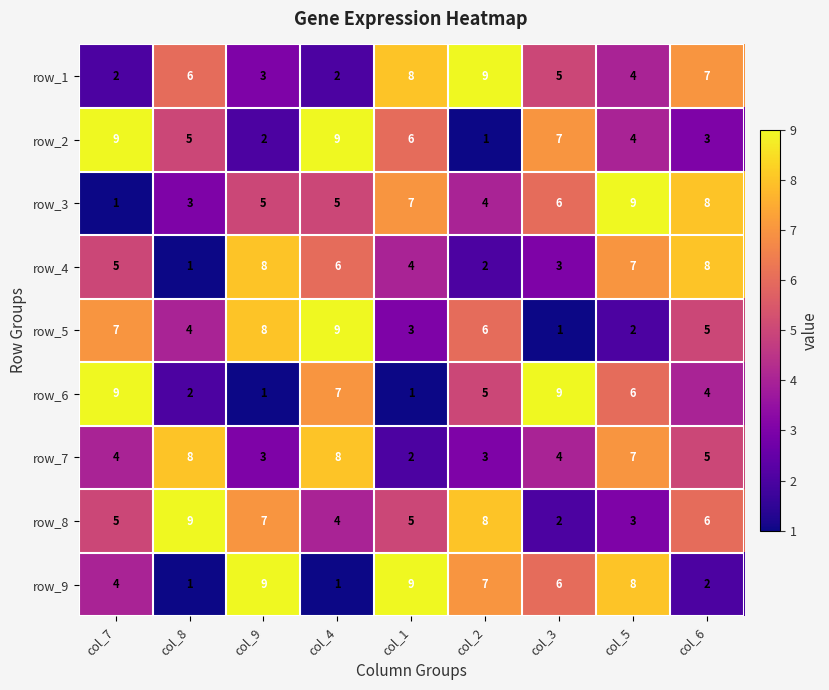

At how many categories does at least one series exceed 2?

9